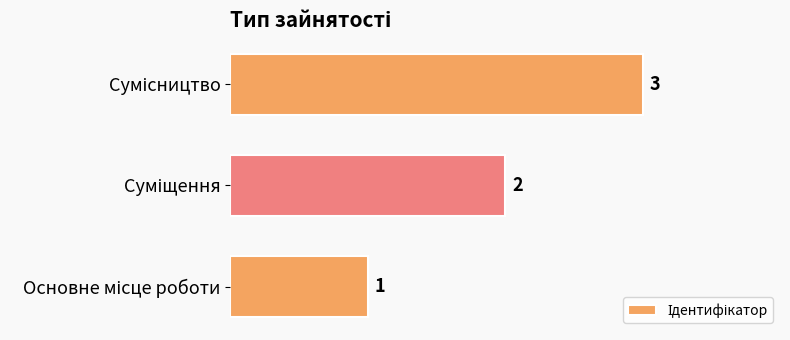

What is the difference between the maximum and second lowest values?

1